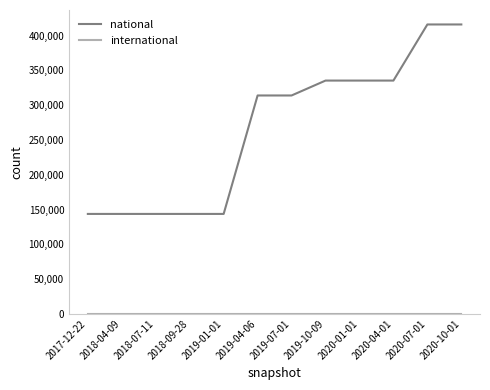

What is the maximum value shown in the chart?

416164